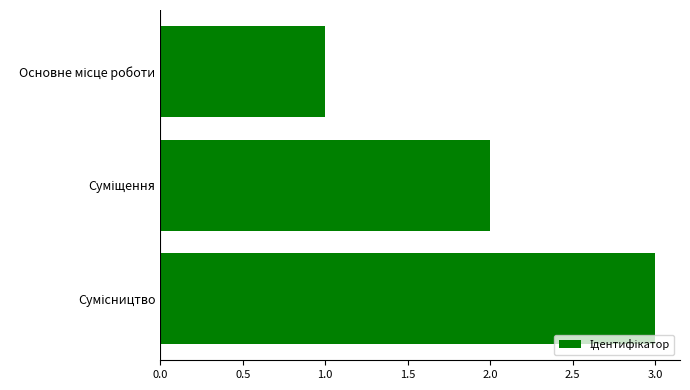

What is the greatest value displayed?

3